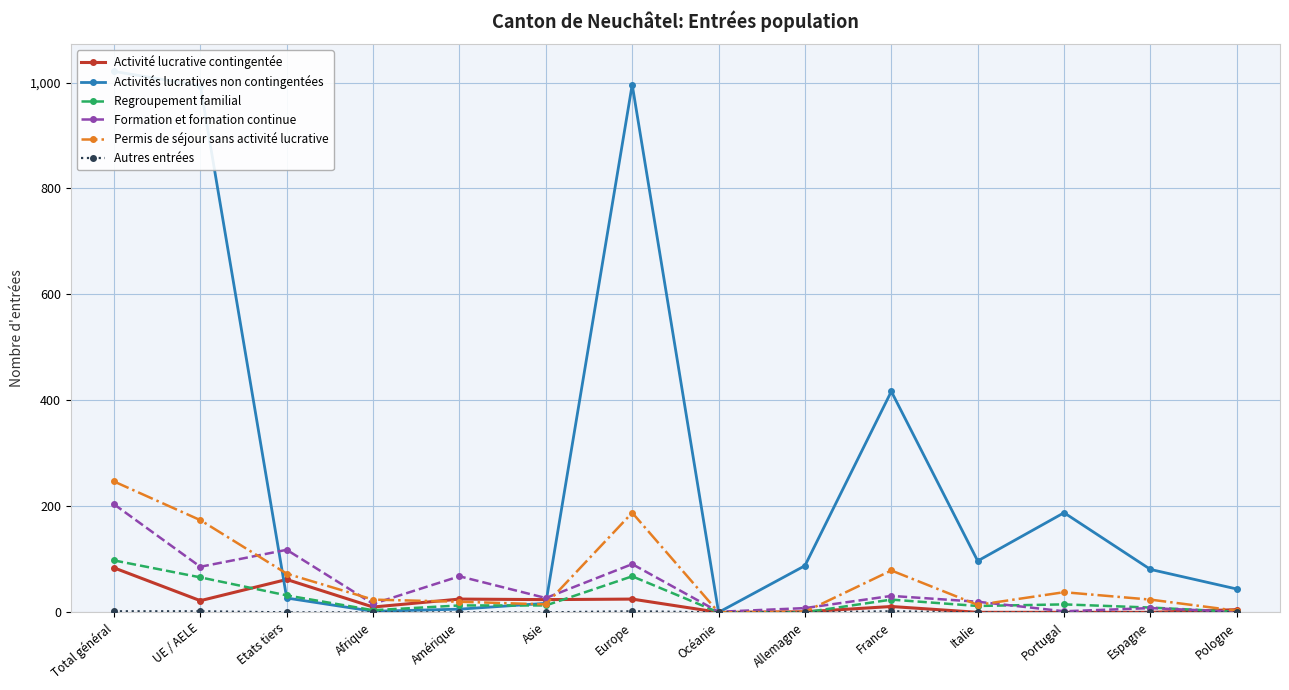

How many values in Activité lucrative contingentée are above zero?

10